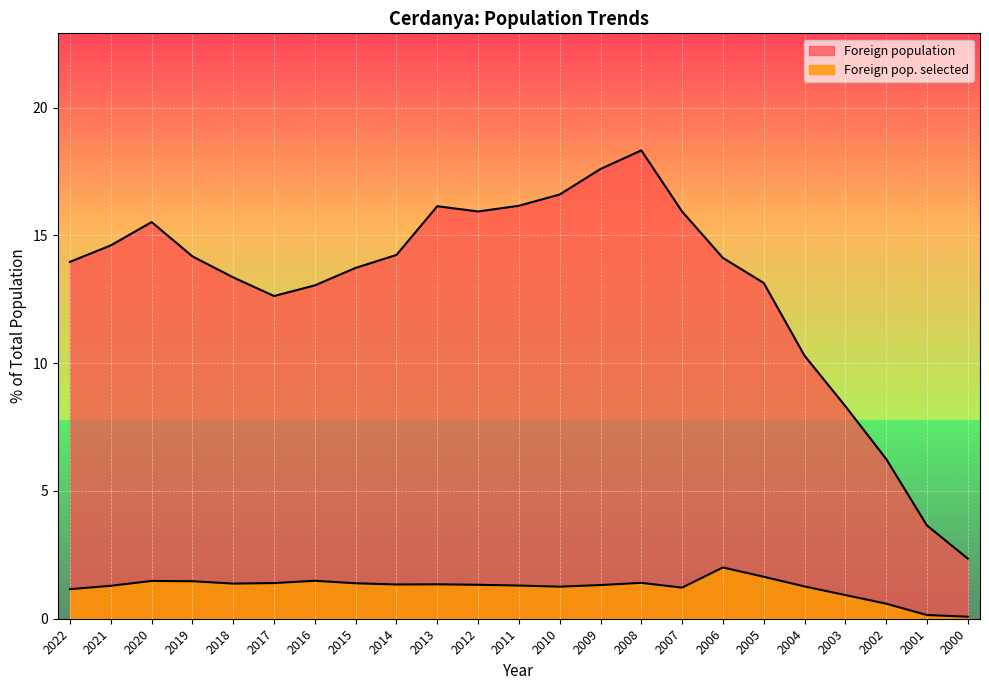

What is the sum of the Foreign population values at 2021 and 2000?

17.0